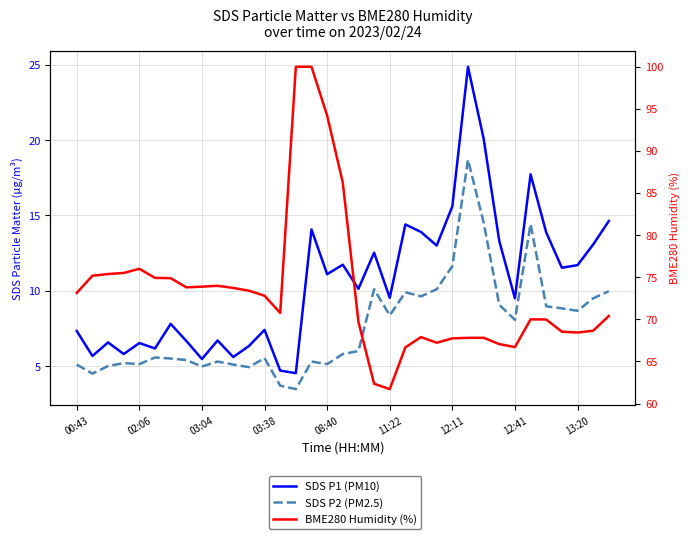

How many interior local valleys does the SDS P2 (PM2.5) series have?

10